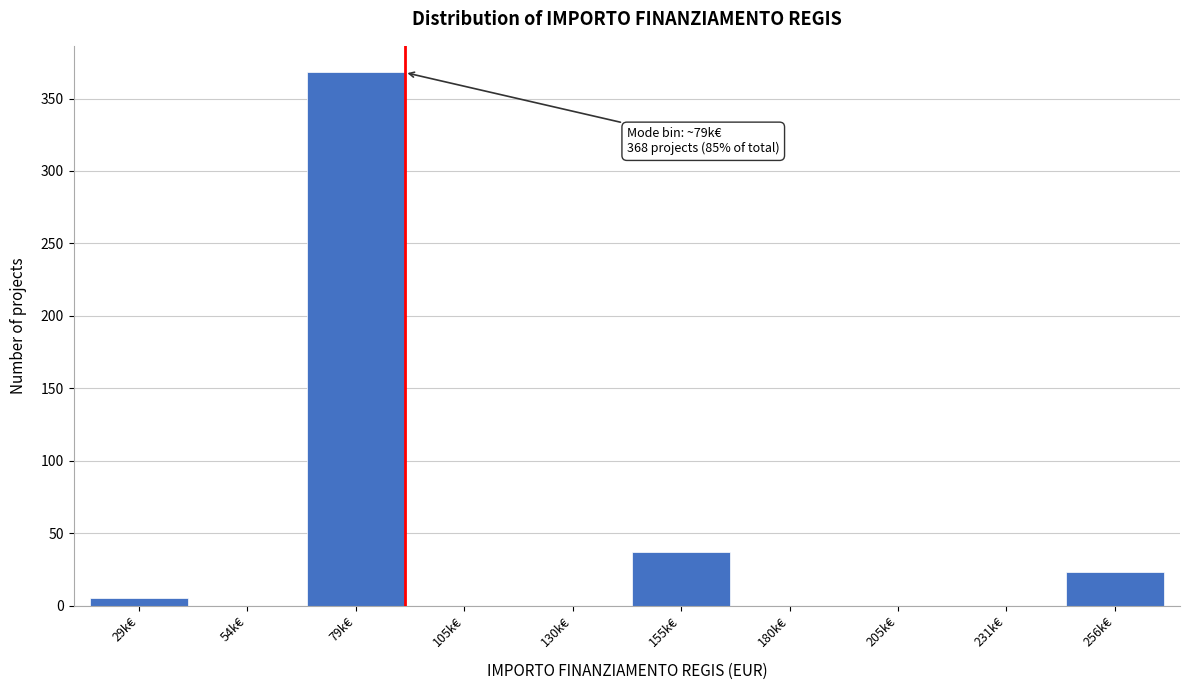

Reading right to left, transcribe all the data shown in this chart.

256k€=23	231k€=0	205k€=0	180k€=0	155k€=37	130k€=0	105k€=0	79k€=368	54k€=0	29k€=5